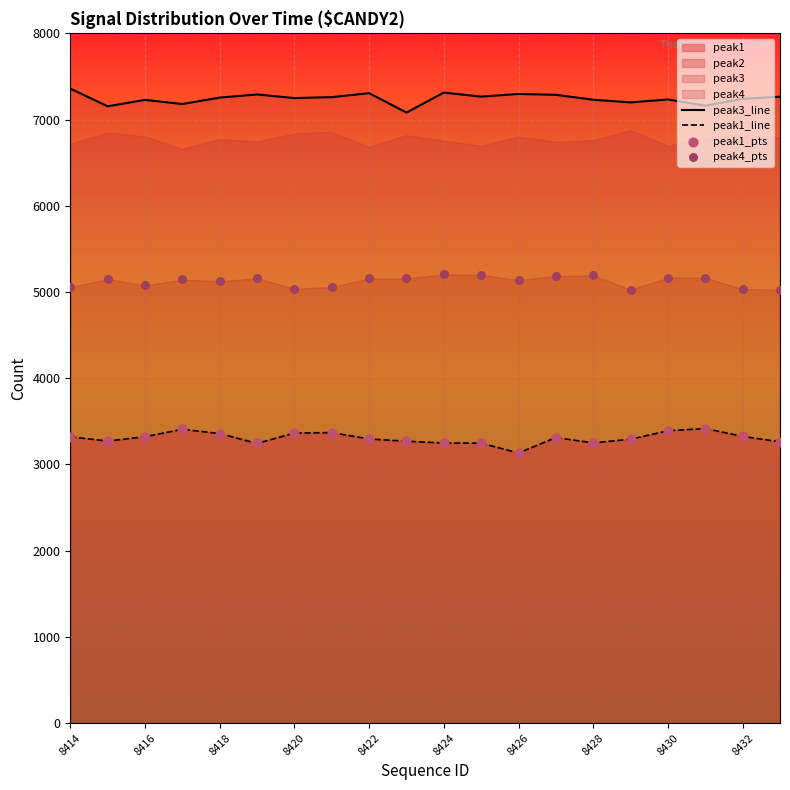

At how many categories does at least one series exceed 5828?

20